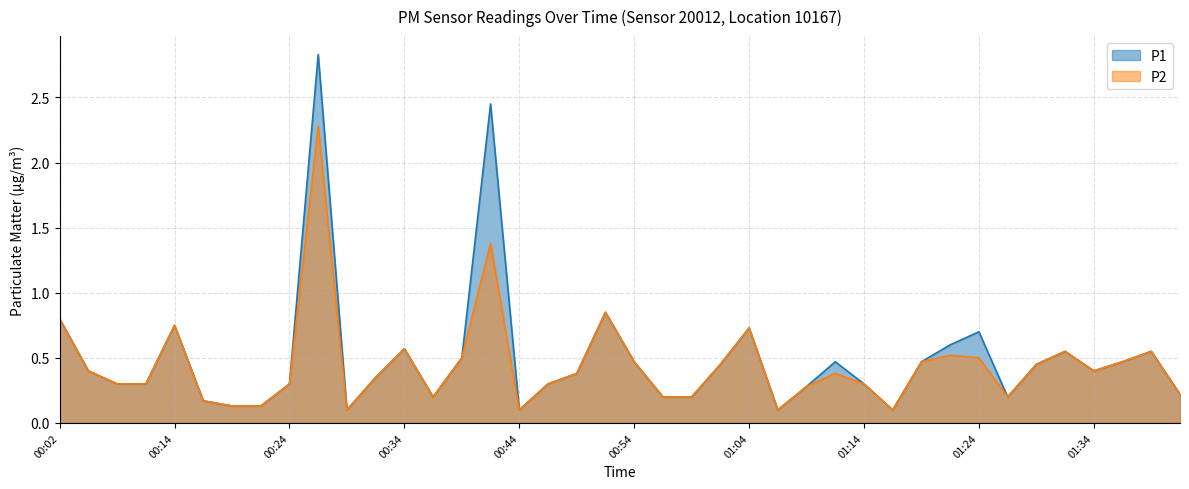

At which category does P1 reach its first local peak?

00:14